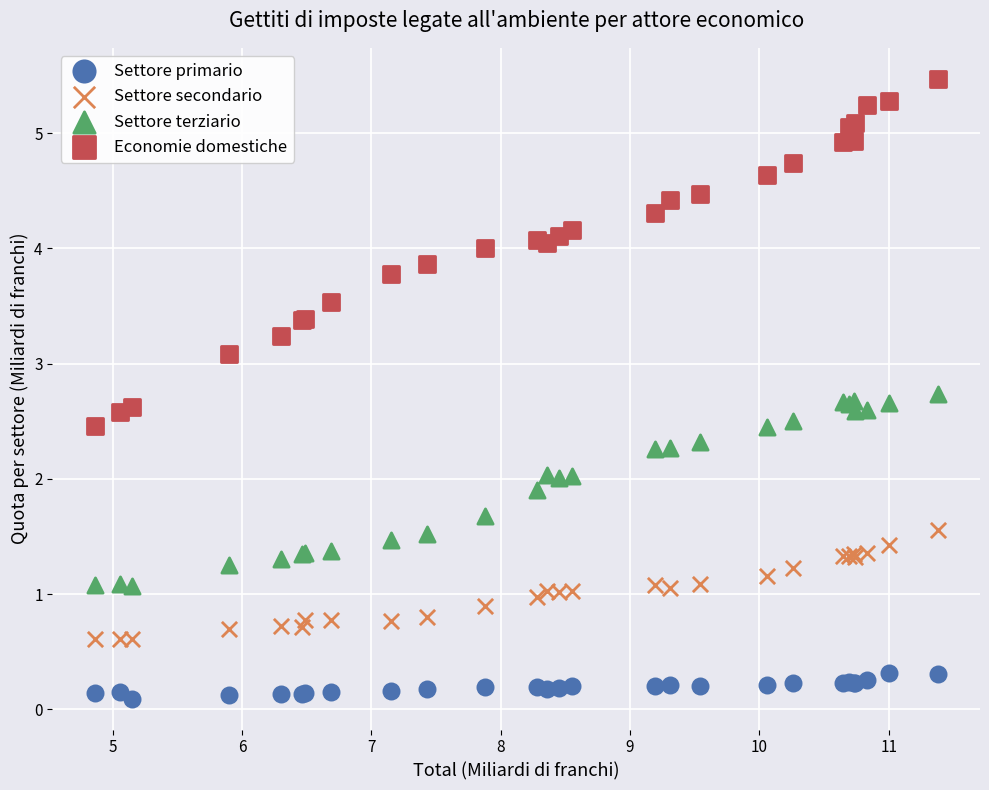

Which series contains the highest Y value?

Economie domestiche